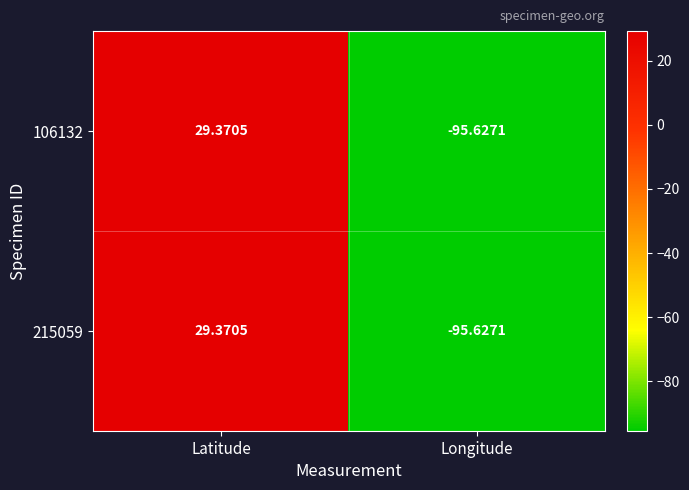

At which category is the sum across all series the highest?

Latitude